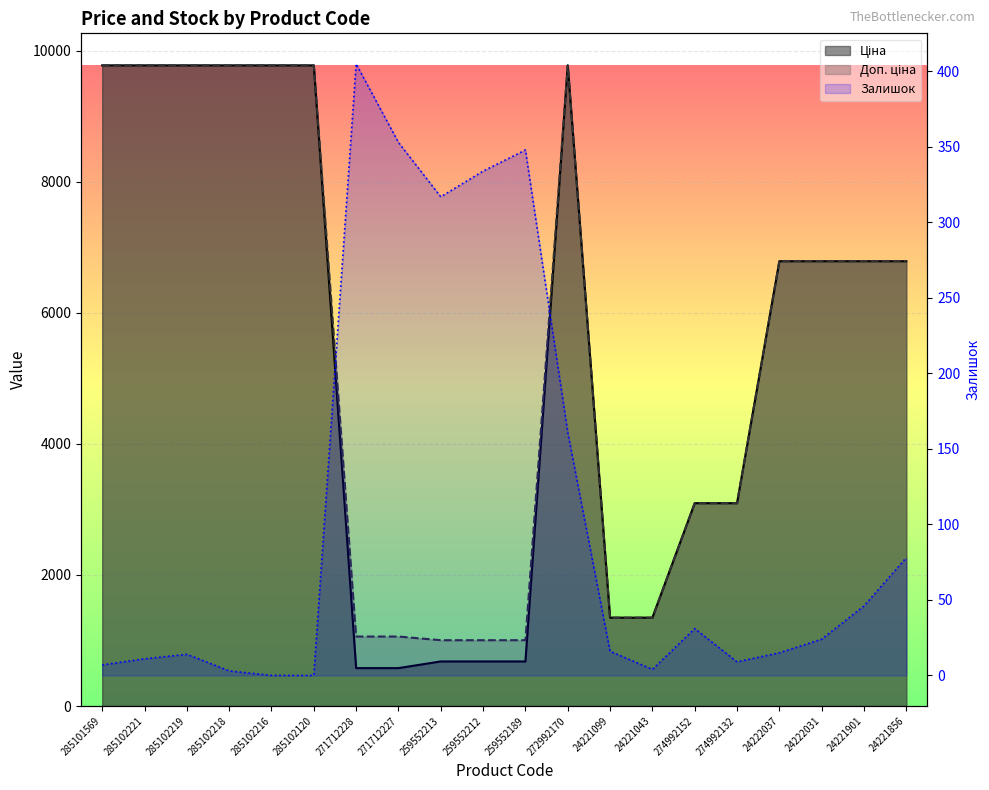

Which series changed the most between 259552213 and 24221901?

Ціна